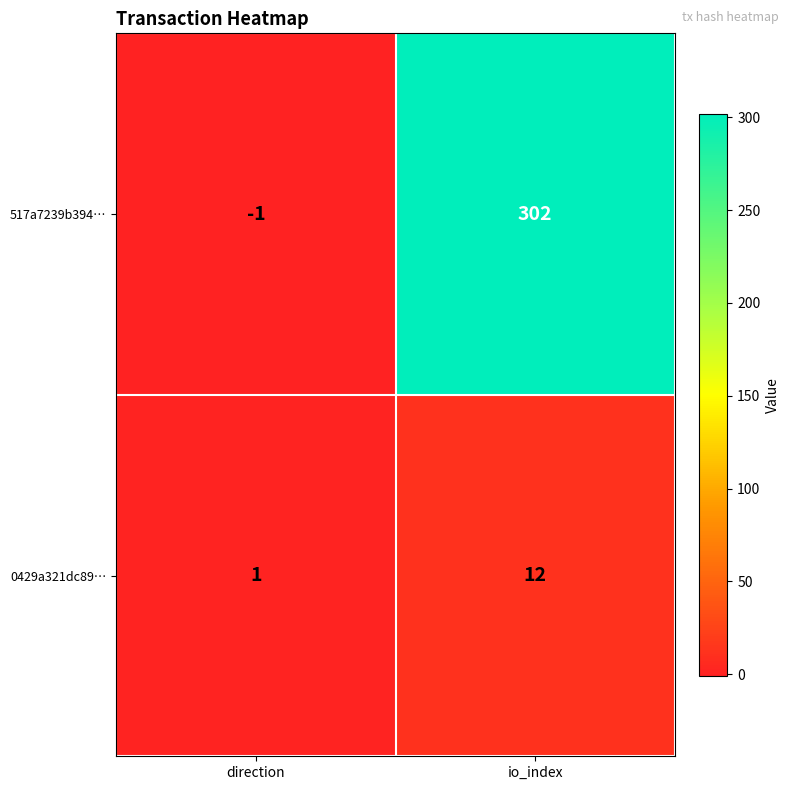

Rank the categories by 0429a321dc89… value from lowest to highest.

direction, io_index